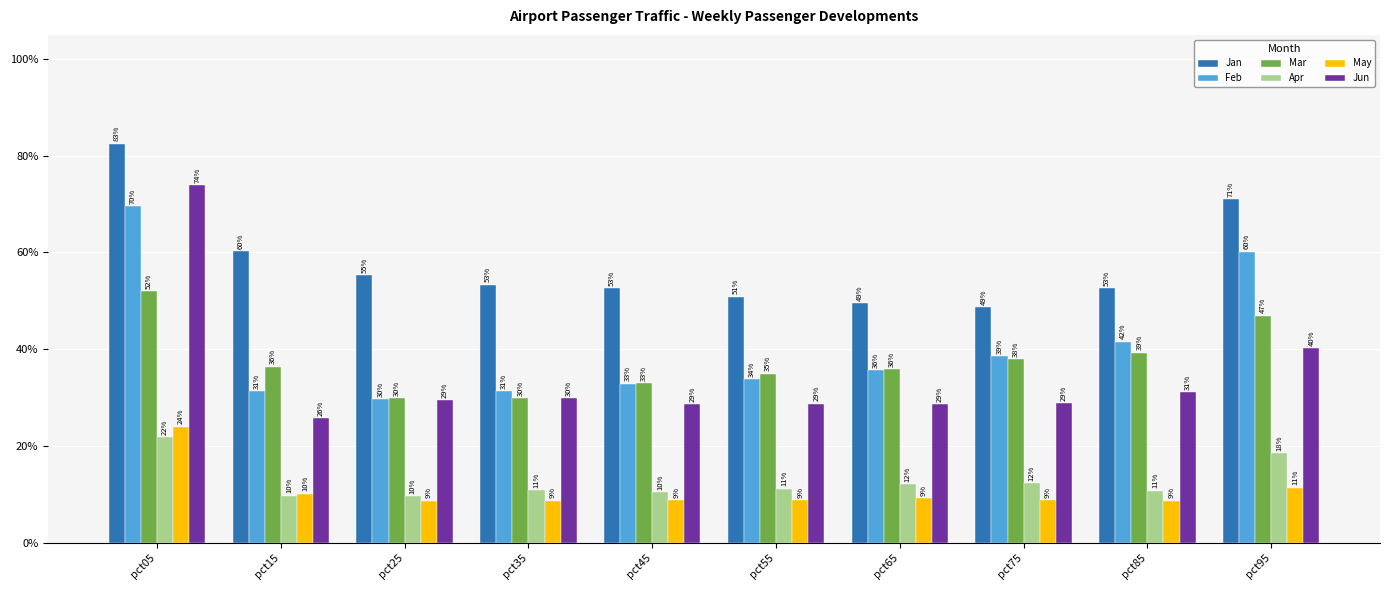

What are all the series names shown in the legend?

Jan, Feb, Mar, Apr, May, Jun